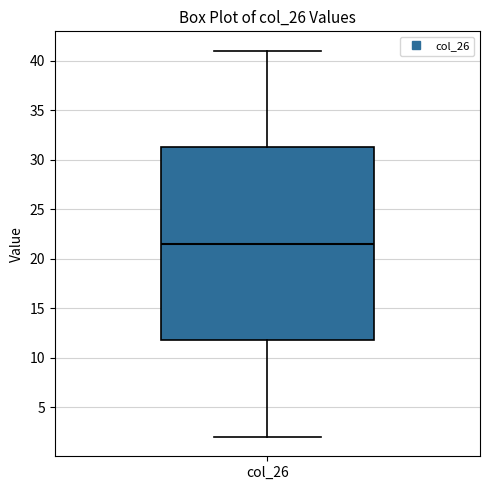

Transcribe this box plot: give where the median line is, the range the box spans, and where the two whiskers end, as read against the y-axis. The values are not printed on the chart, so give them approximately, as read against the axis.

median 21.5, box 12.0 to 31.5, whiskers 2.0 to 41.0